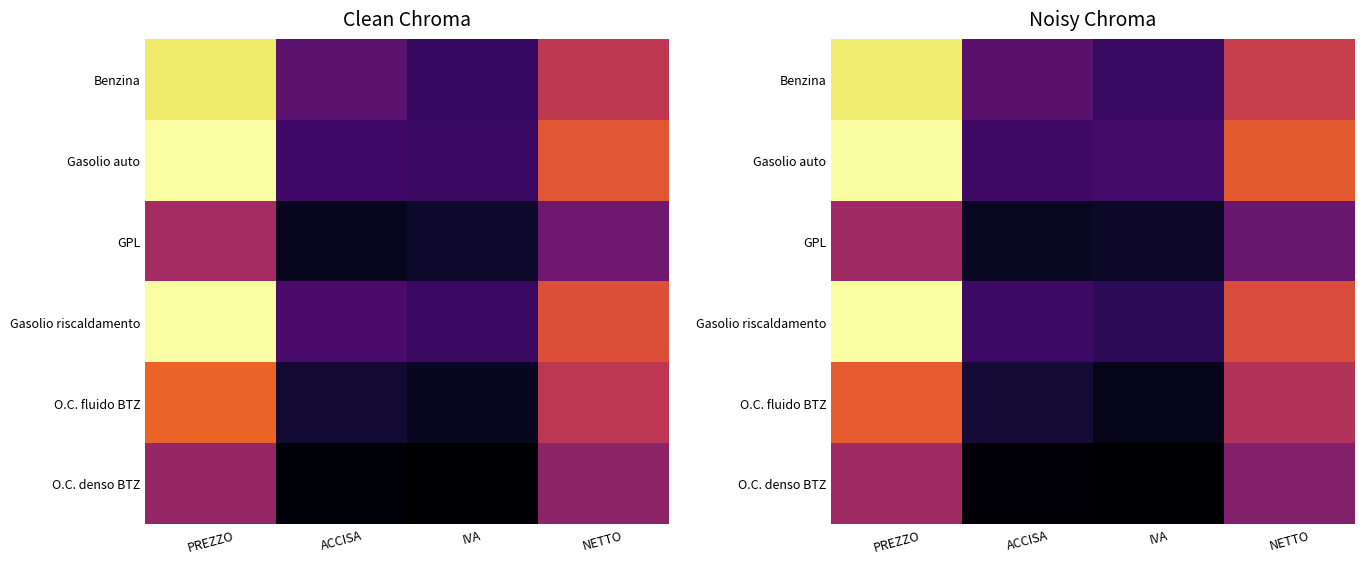

True or false: Gasolio riscaldamento has a value of 1075.9 at NETTO.

True